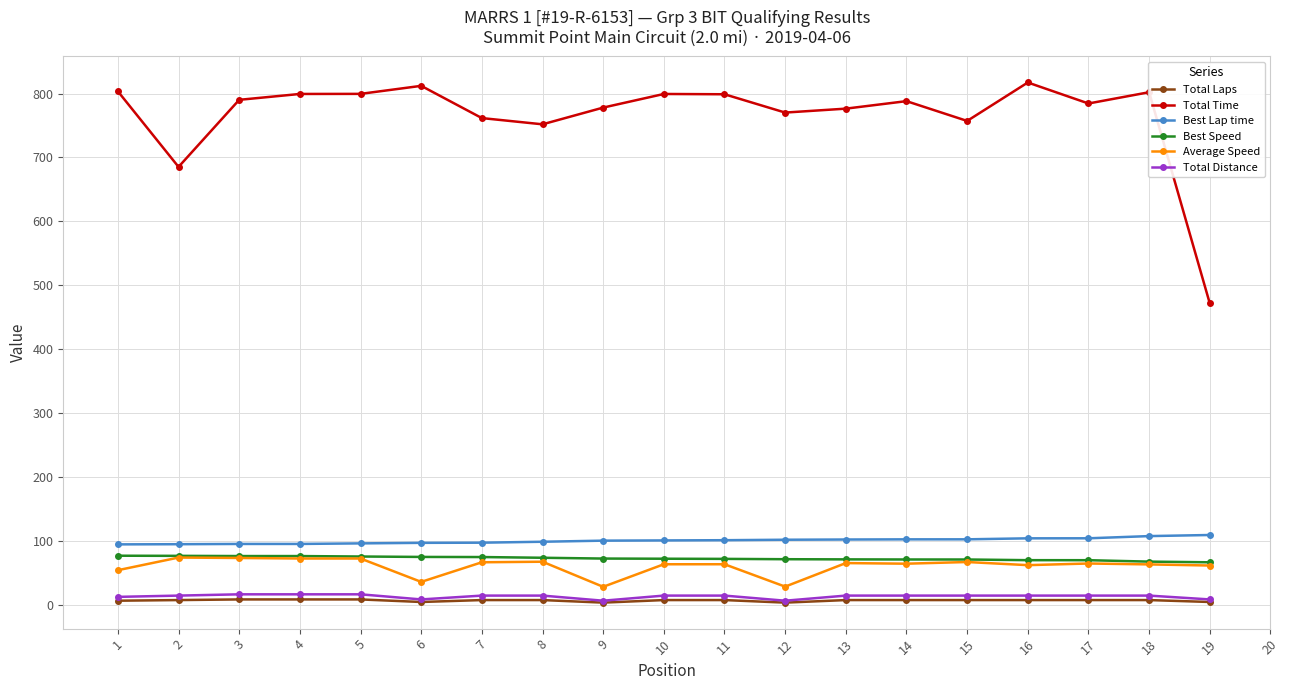

What is the highest value of the Total Time series?

817.3